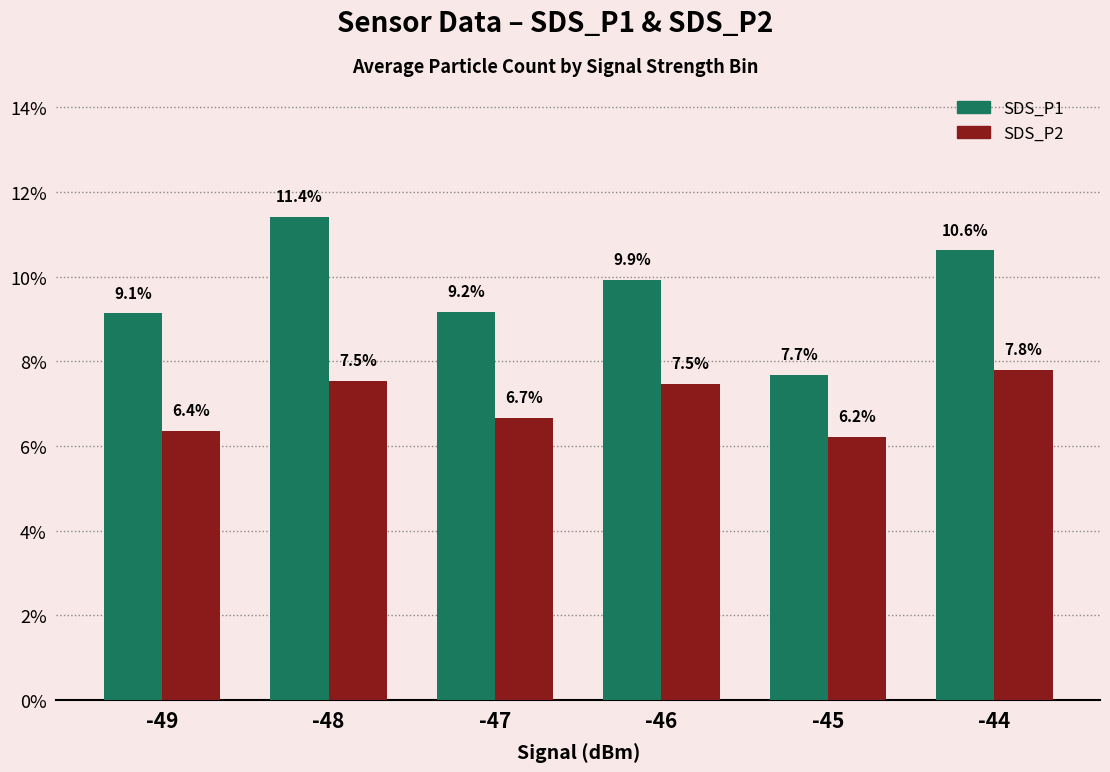

The SDS_P2 series shows 6.7 at -47. True or false?

True